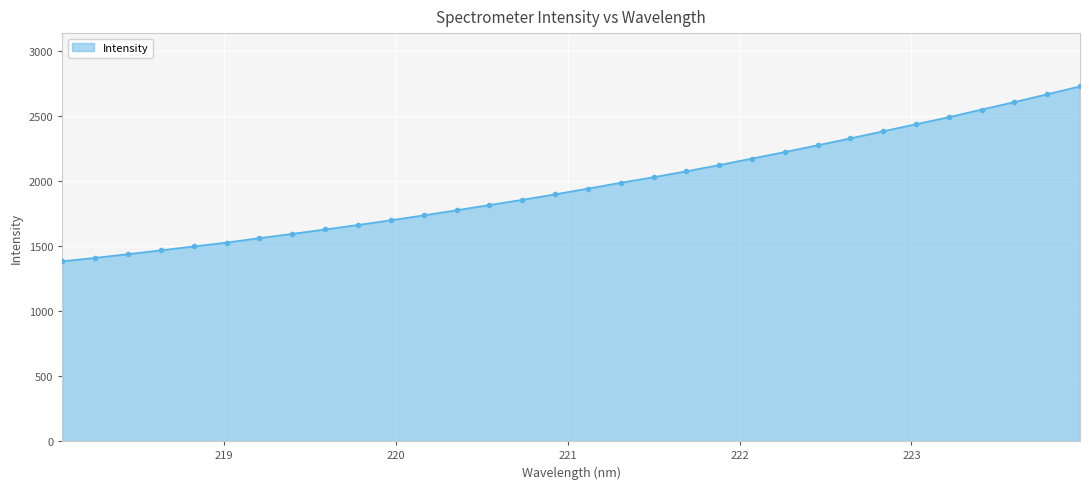

What is the difference between the maximum and minimum values?

1346.0